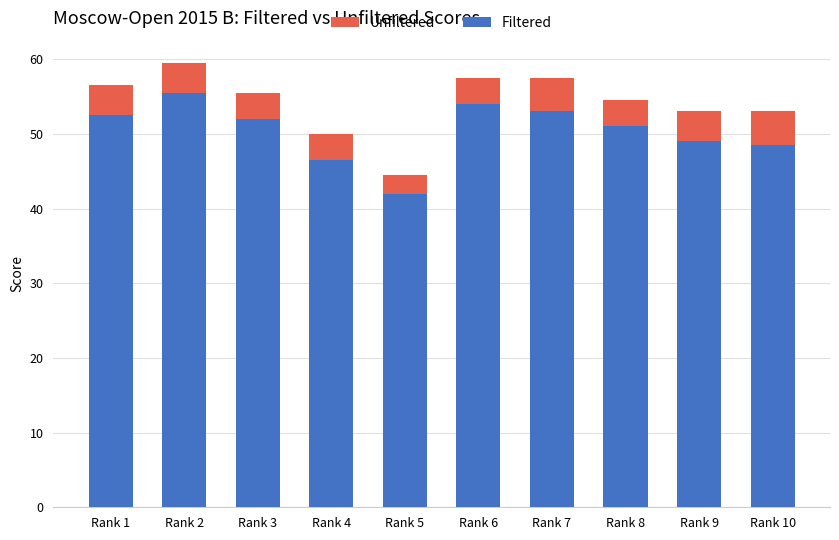

What is the difference between the maximum and second lowest values in the Filtered series?

9.0